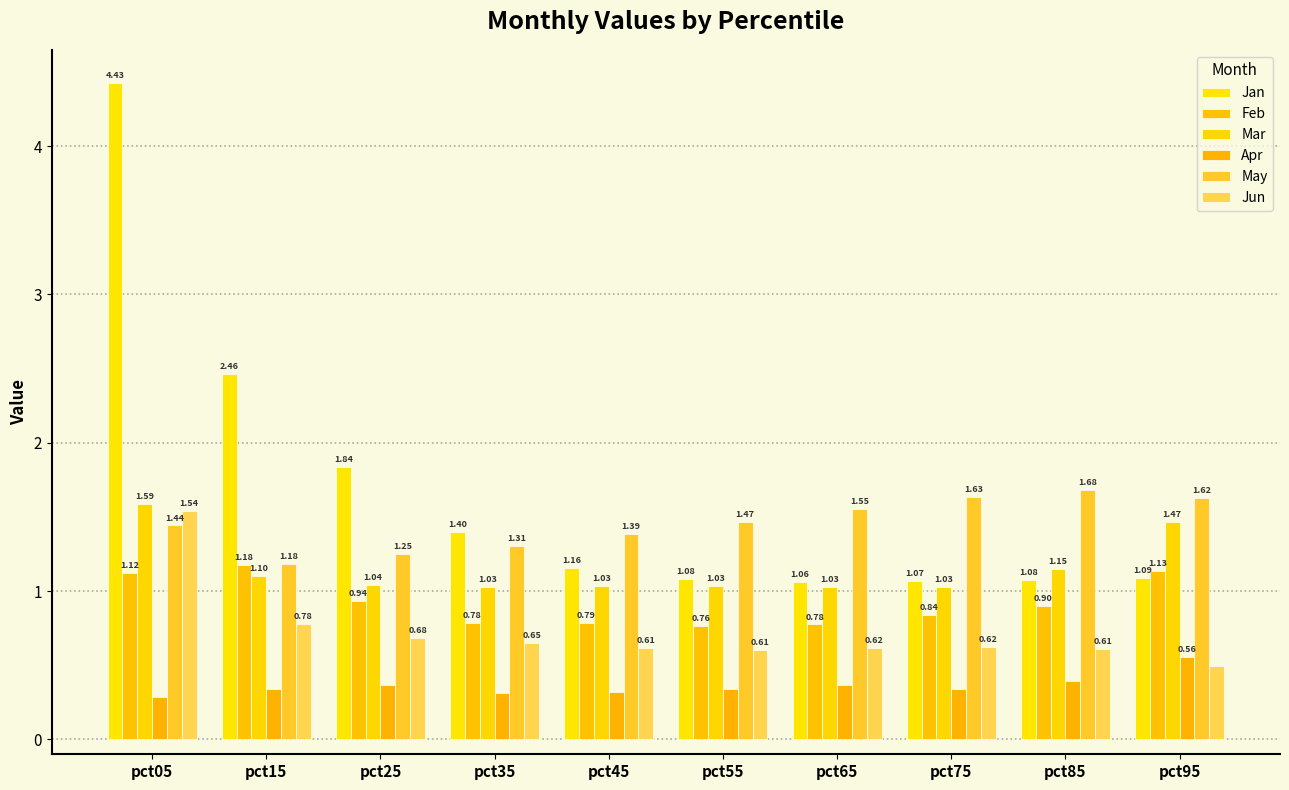

Rank the series by their average value, from highest to lowest.

Jan, May, Mar, Feb, Jun, Apr